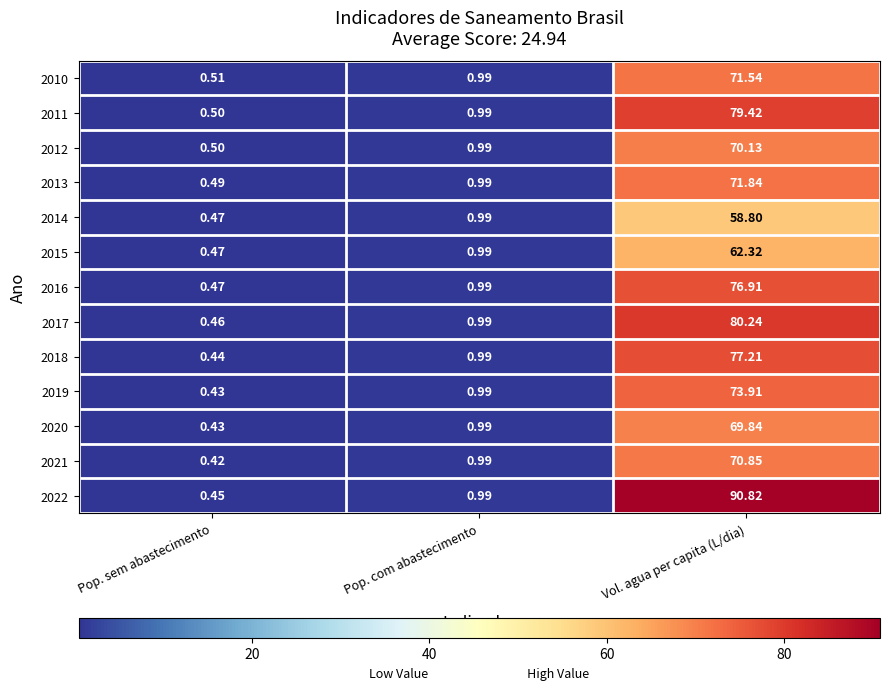

Which series has the largest total across all categories?

2022